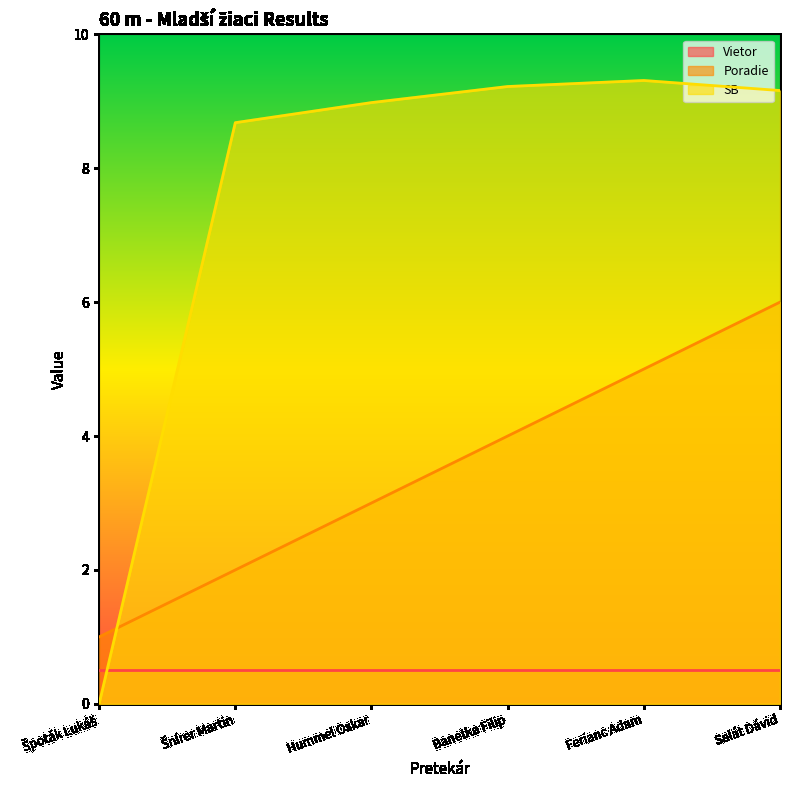

How many times do Poradie and SB cross each other?

1